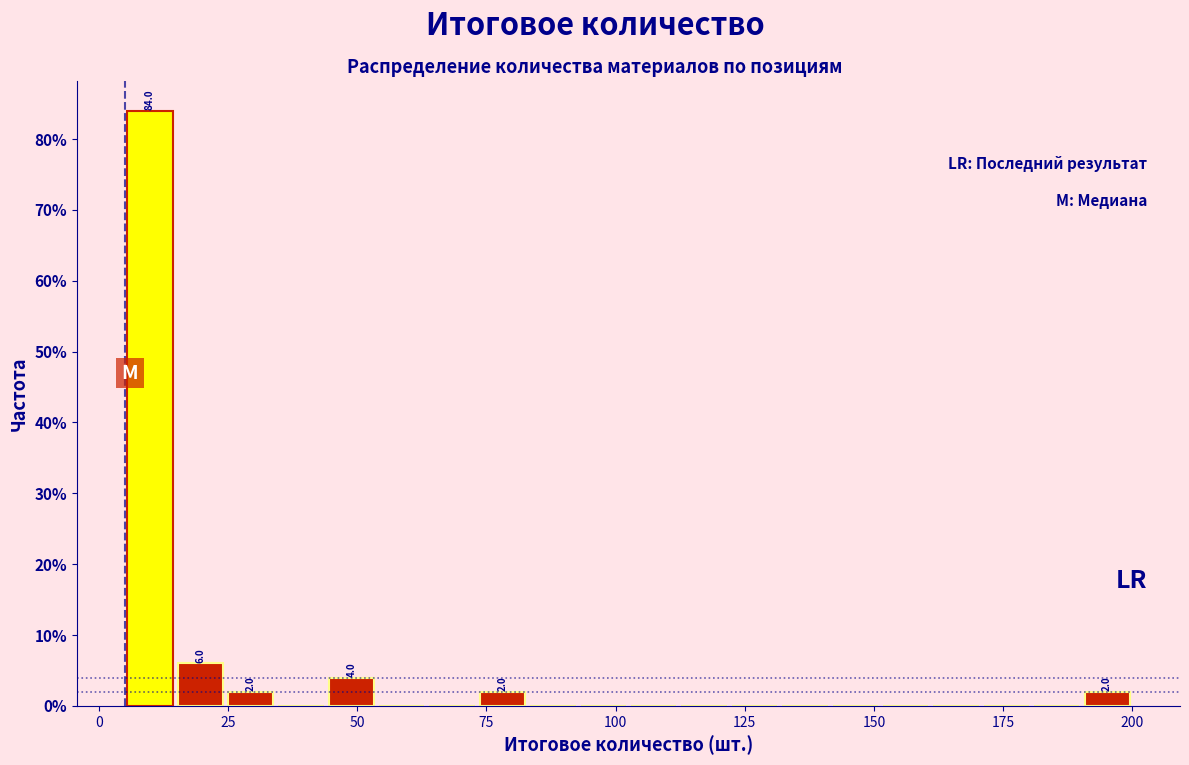

Read against the x-axis, roughly where is the centre of the tallest bar?

10